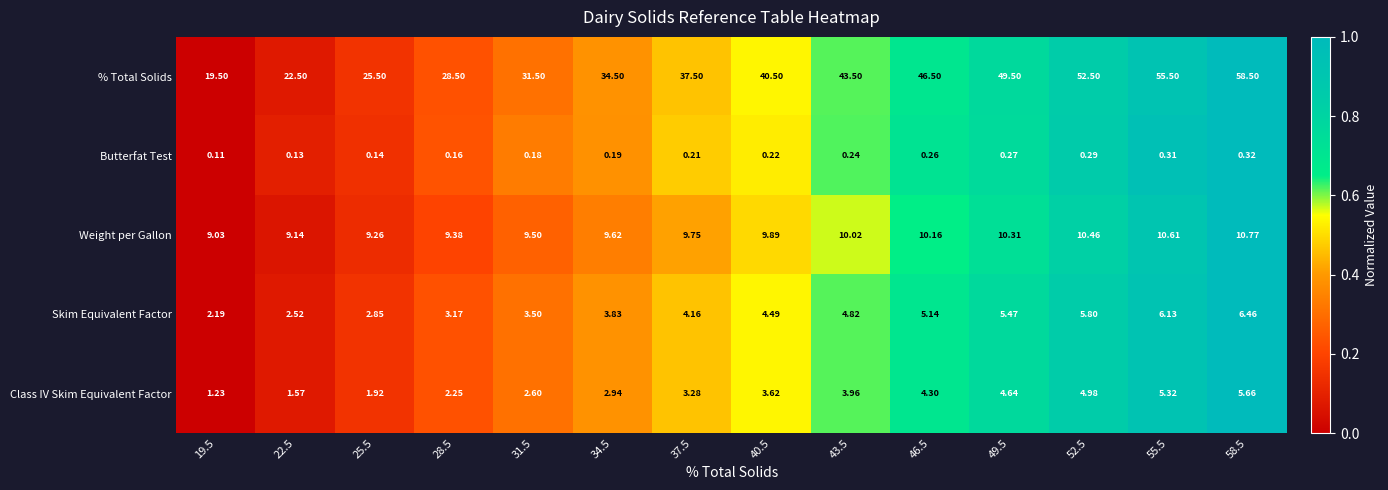

Which series has the largest total across all categories?

% Total Solids